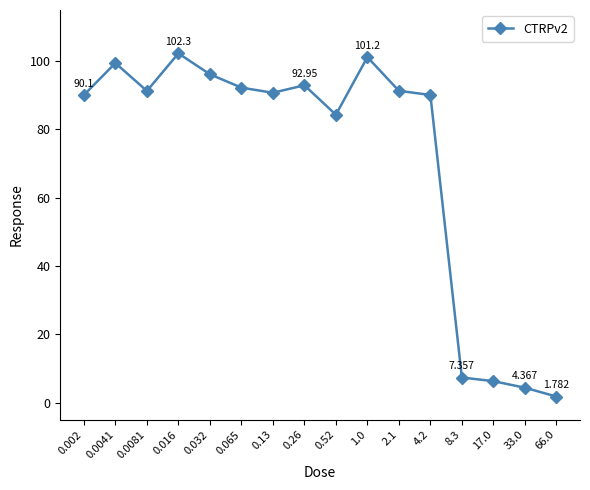

List the labels in order of value, smallest first.

66.0, 33.0, 17.0, 8.3, 0.52, 0.002, 4.2, 0.13, 0.0081, 2.1, 0.065, 0.26, 0.032, 0.0041, 1.0, 0.016